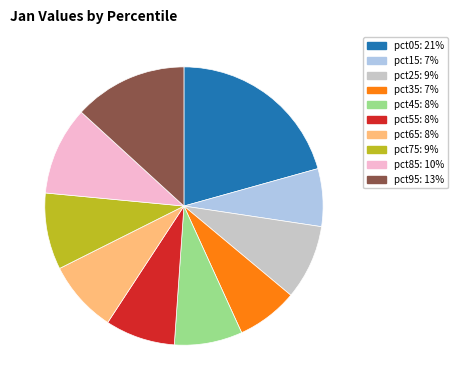

Is it true that pct15 is 7% of the pie?

True